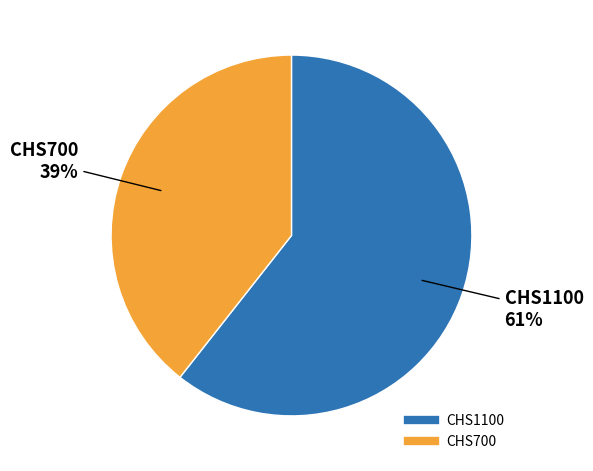

Is there a majority slice in this chart?

Yes